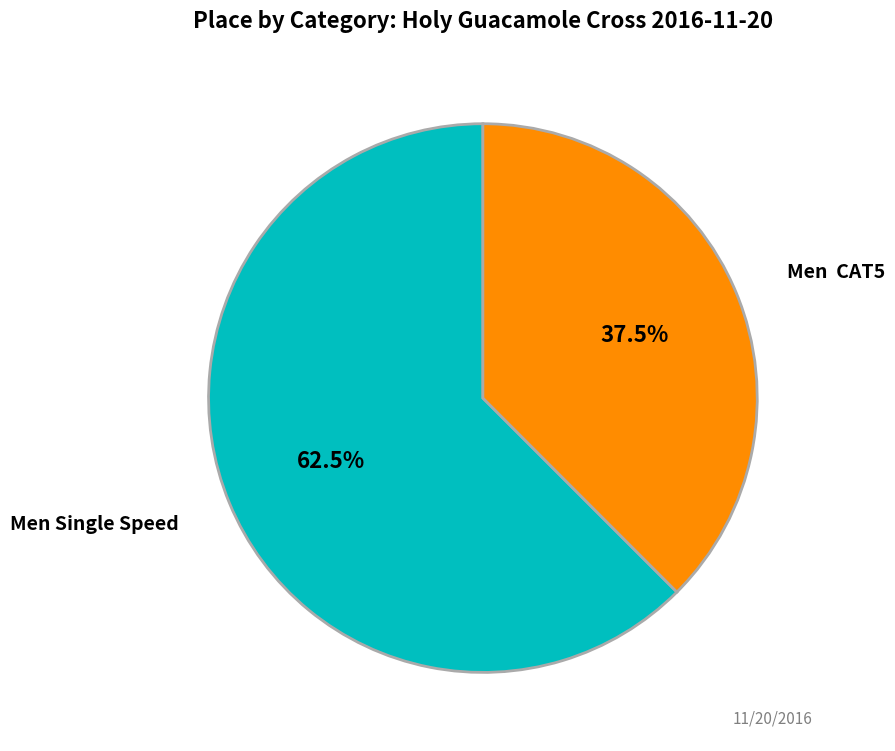

Count the number of slices in the pie.

2